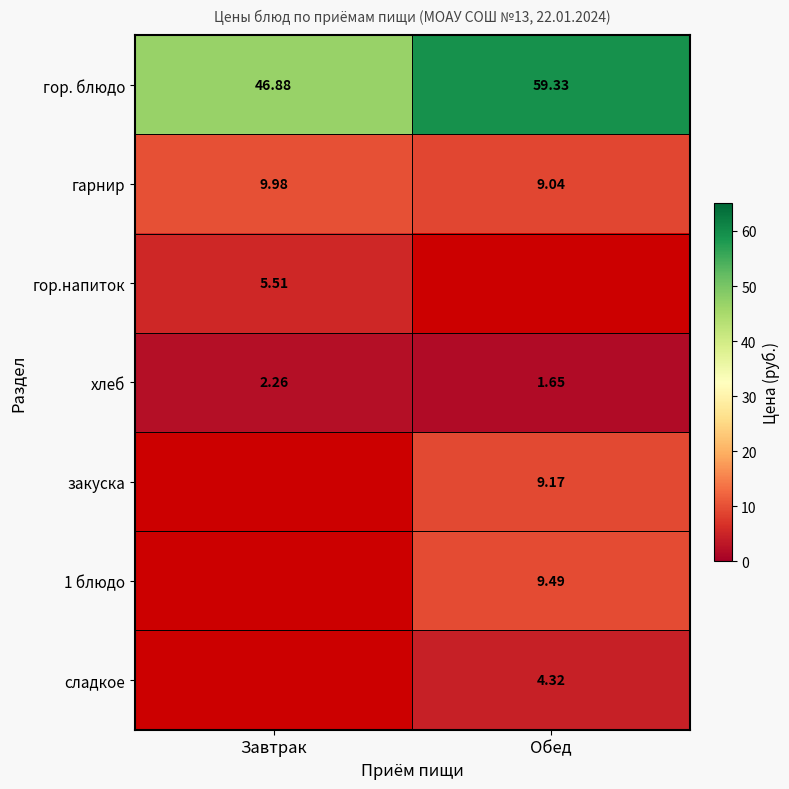

Rank the categories by гор. блюдо value from highest to lowest.

Обед, Завтрак